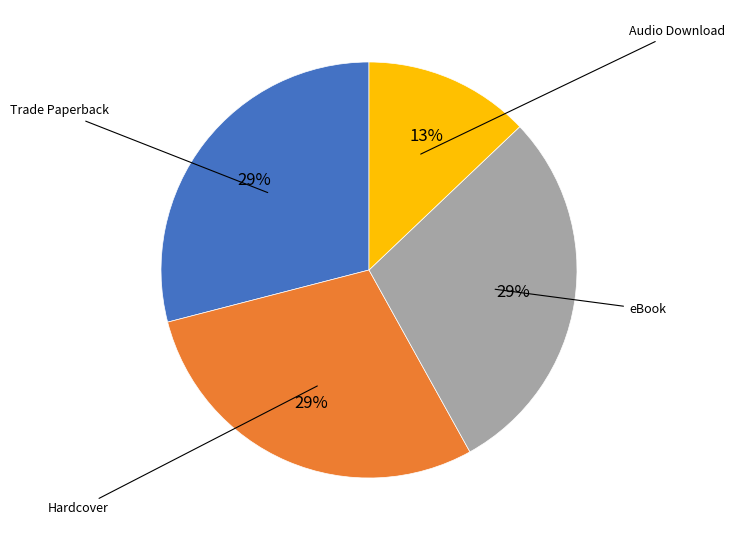

Is there any slice that represents more than half of the pie?

No